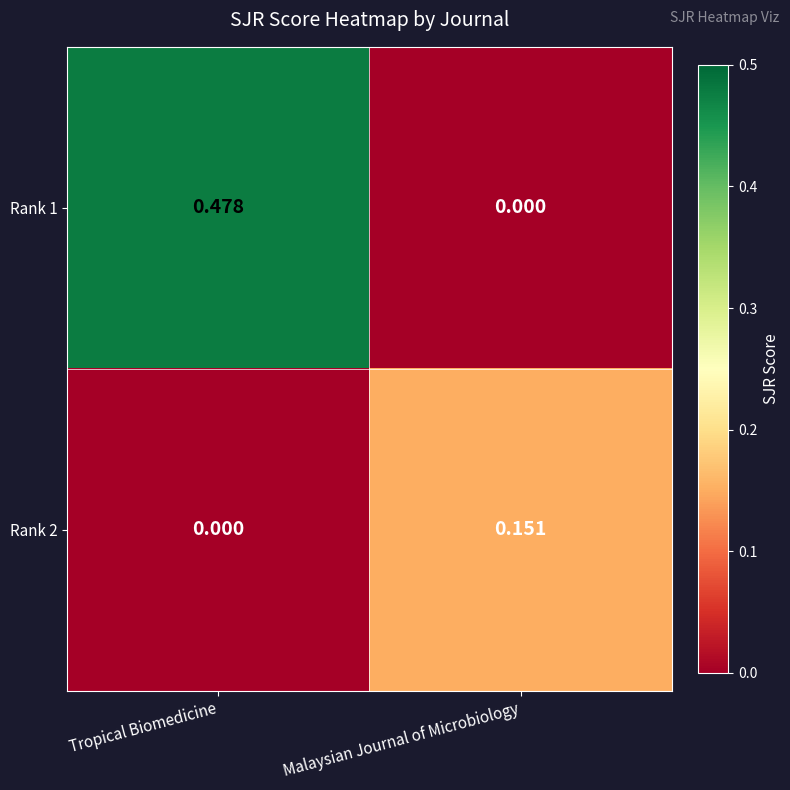

At which category is the sum across all series the highest?

Tropical Biomedicine